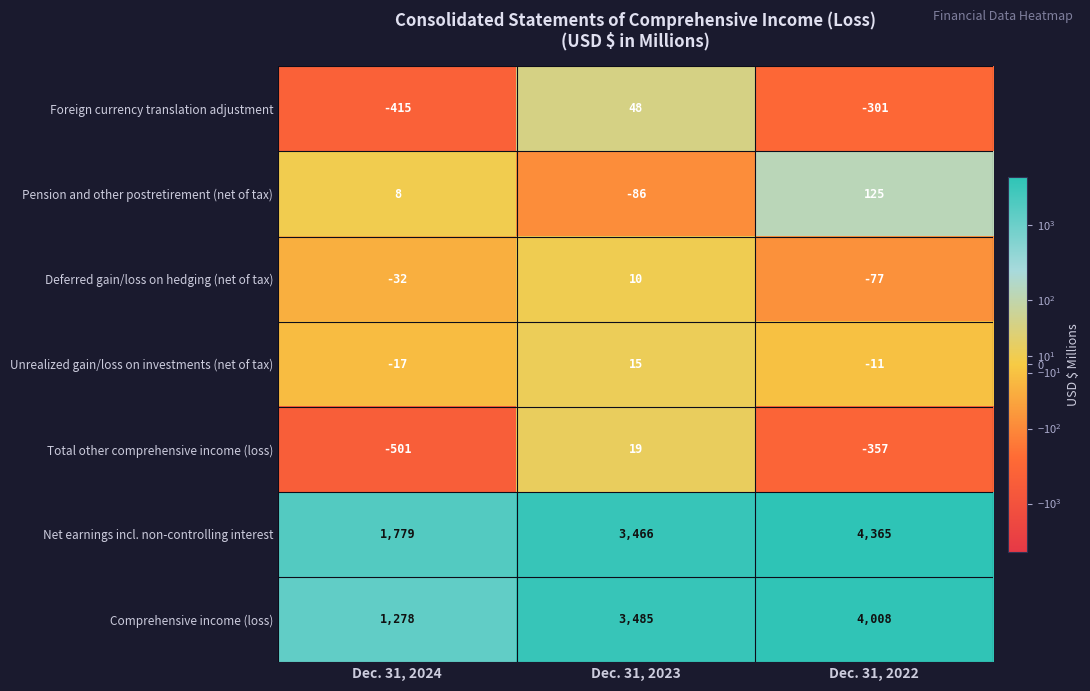

Rank the series by their maximum value, from lowest to highest.

Deferred gain/loss on hedging (net of tax), Unrealized gain/loss on investments (net of tax), Total other comprehensive income (loss), Foreign currency translation adjustment, Pension and other postretirement (net of tax), Comprehensive income (loss), Net earnings incl. non-controlling interest